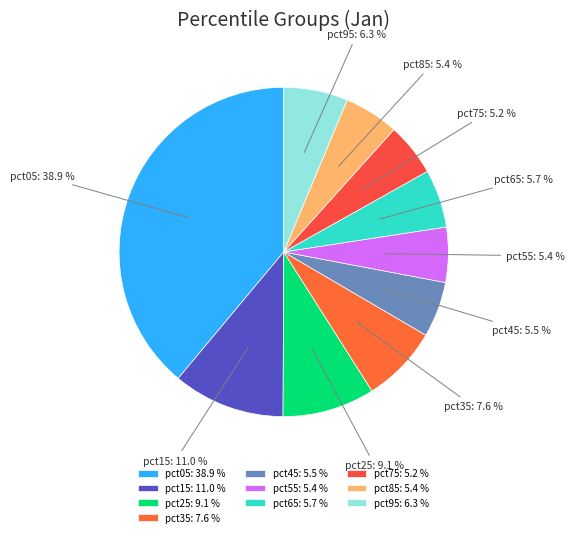

What is the largest slice in the pie chart?

pct05